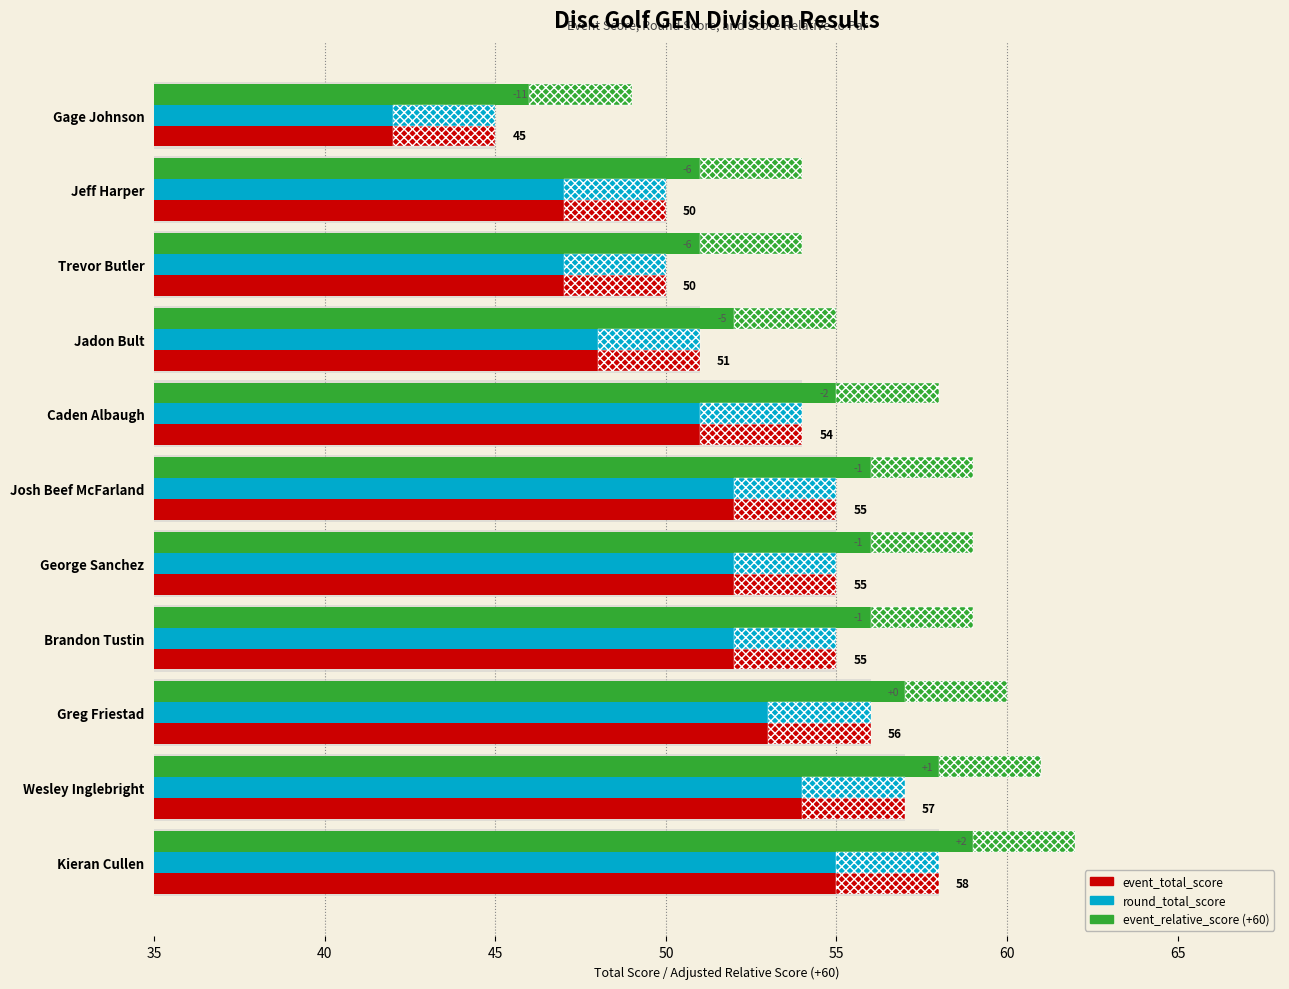

Between Caden Albaugh and George Sanchez, which is larger?

George Sanchez